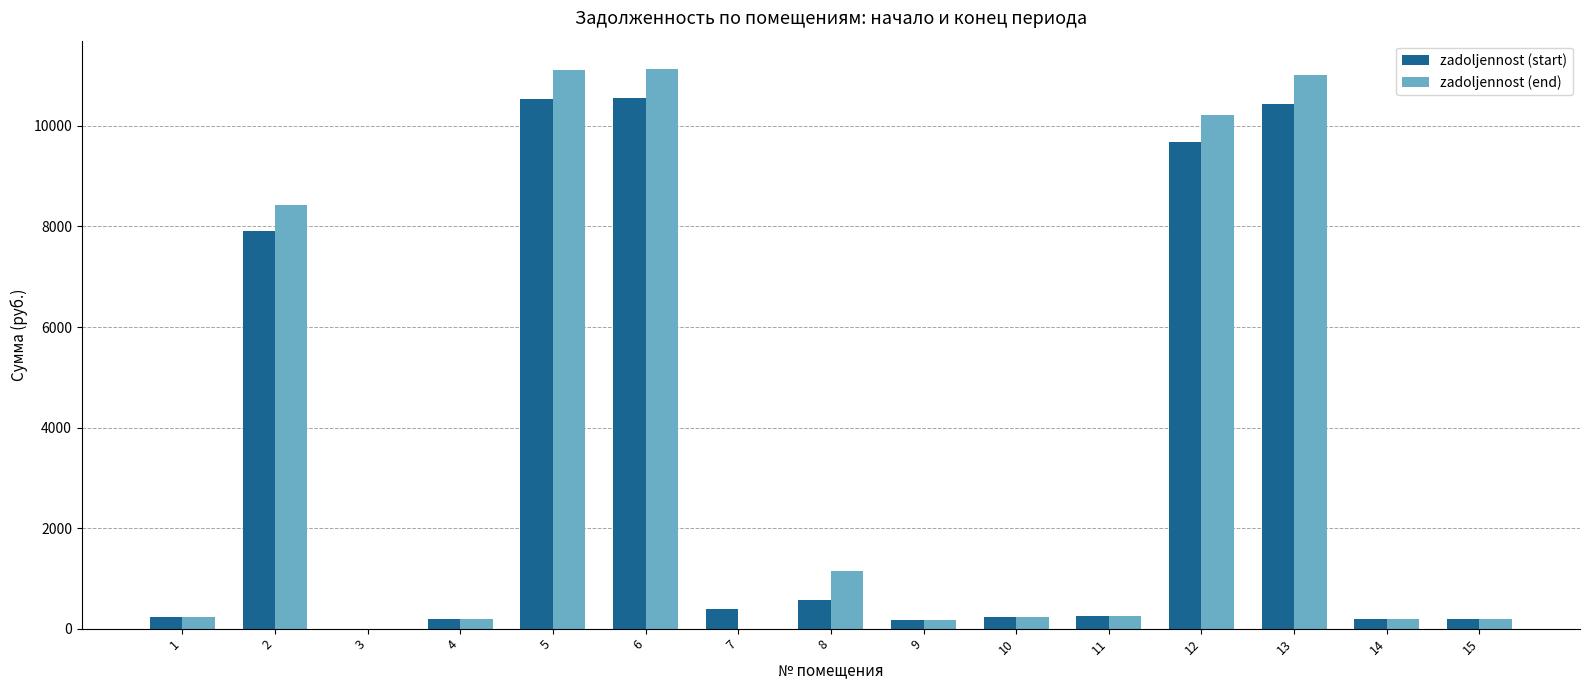

How many distinct data groups are displayed?

2